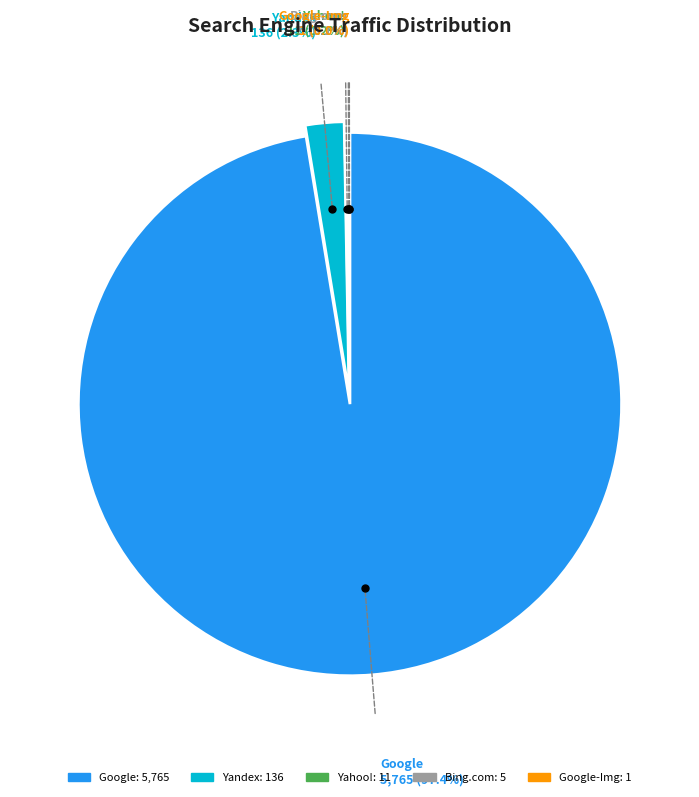

Which slice is the largest?

Google